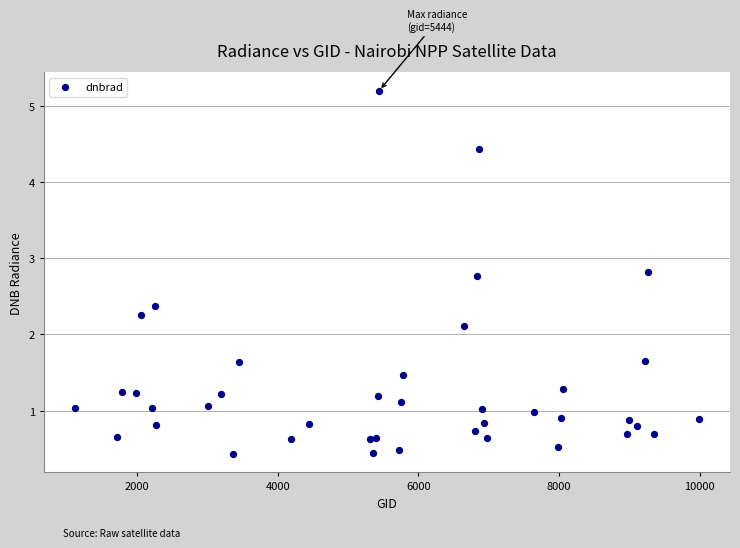

What Y value in the scatter plot is closest to 2?

2.1